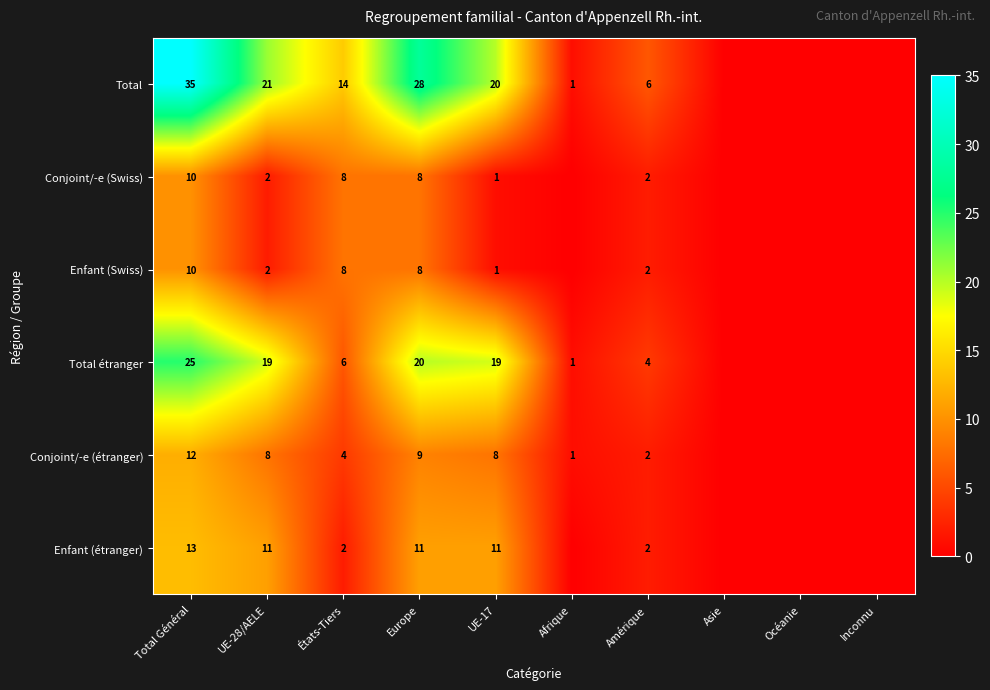

How many data points does each series have?

10